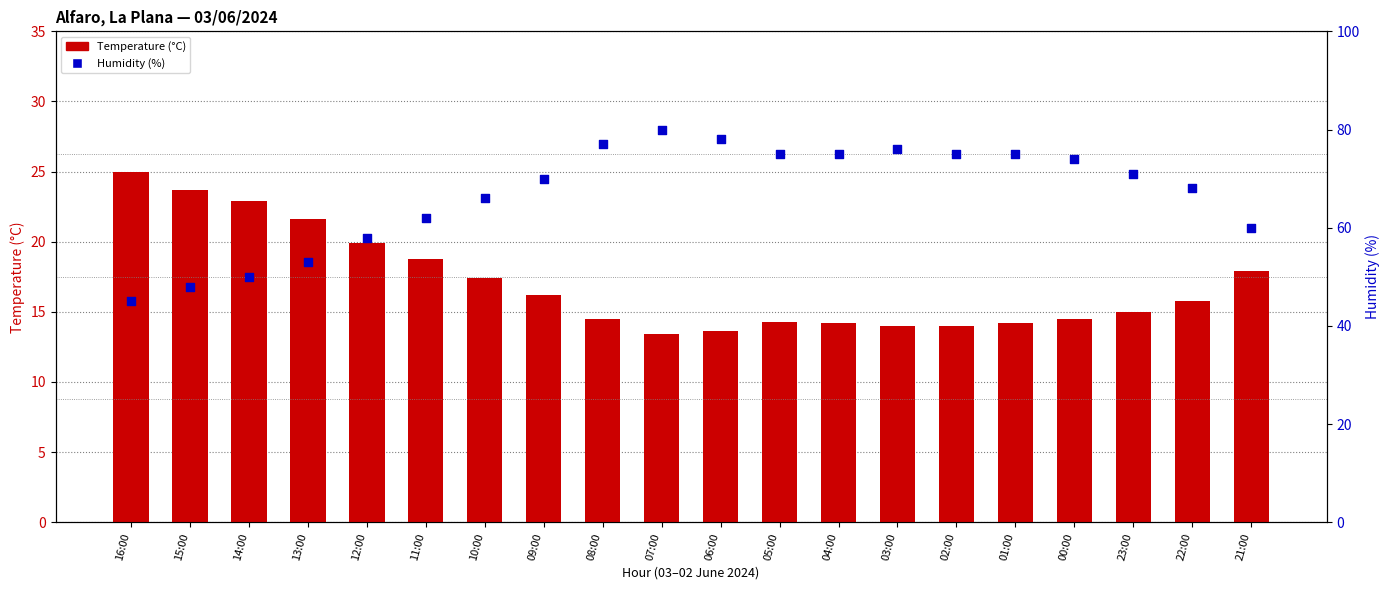

Which series contains the lowest Y value?

Temperature (°C)